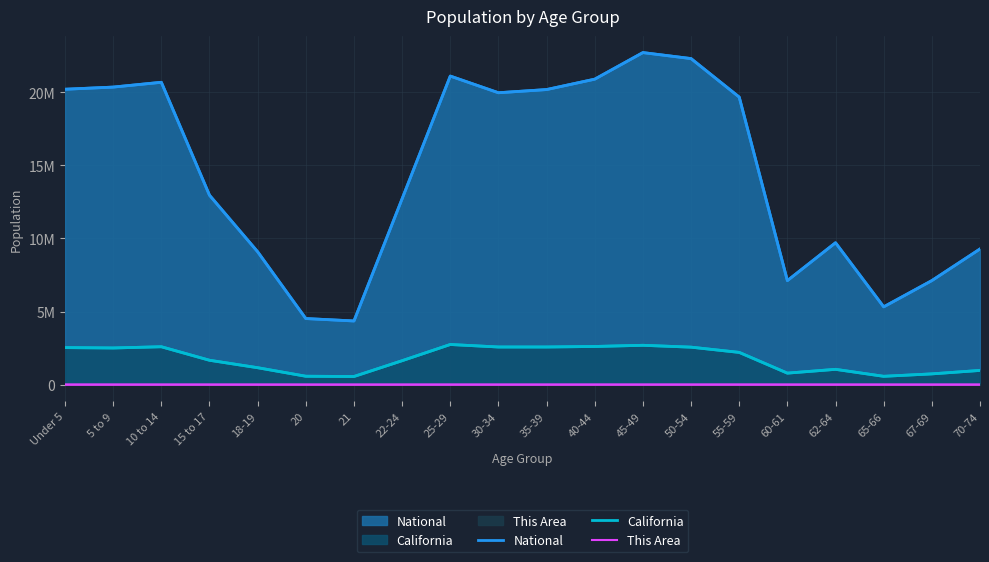

Count the number of categories in the chart.

20